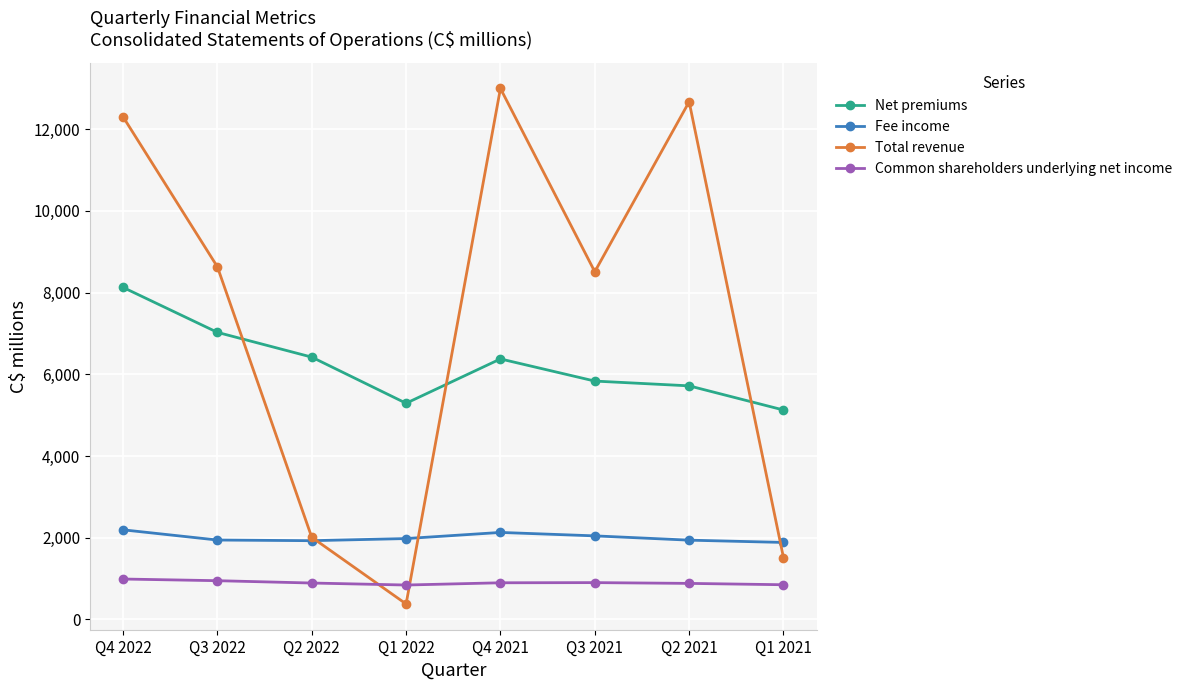

What is the spread (max minus min) of values at Q3 2022?

7681